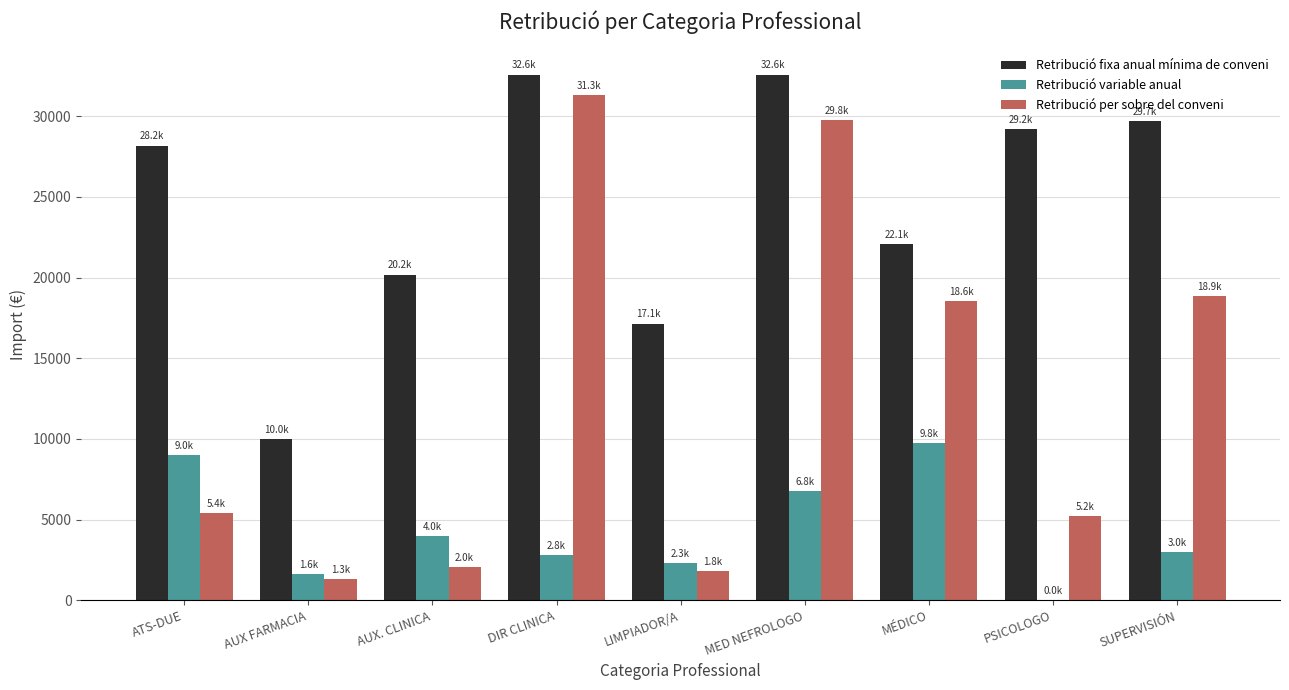

Reading right to left, extract all data points from this chart.

Retribució fixa anual mínima de conveni: 29702.5	29220.5	22074.0	32586.4	17144.7	32586.4	20186.5	9989.8	28185.1
Retribució variable anual: 2961.4	15.6	9750.1	6756.0	2325.7	2823.2	3987.4	1619.9	9016.2
Retribució per sobre del conveni: 18866.4	5238.7	18568.0	29754.0	1813.3	31298.0	2048.1	1299.0	5425.1